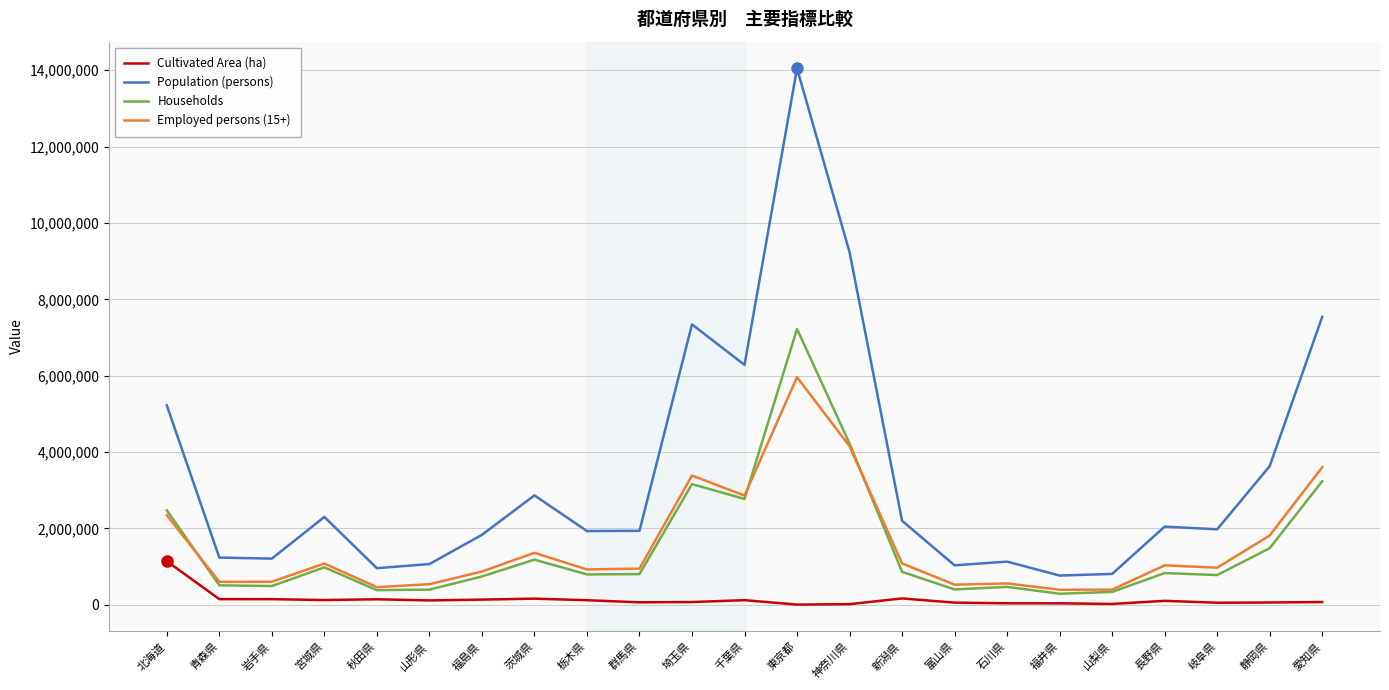

True or false: Households and Cultivated Area (ha) intersect in this chart.

False